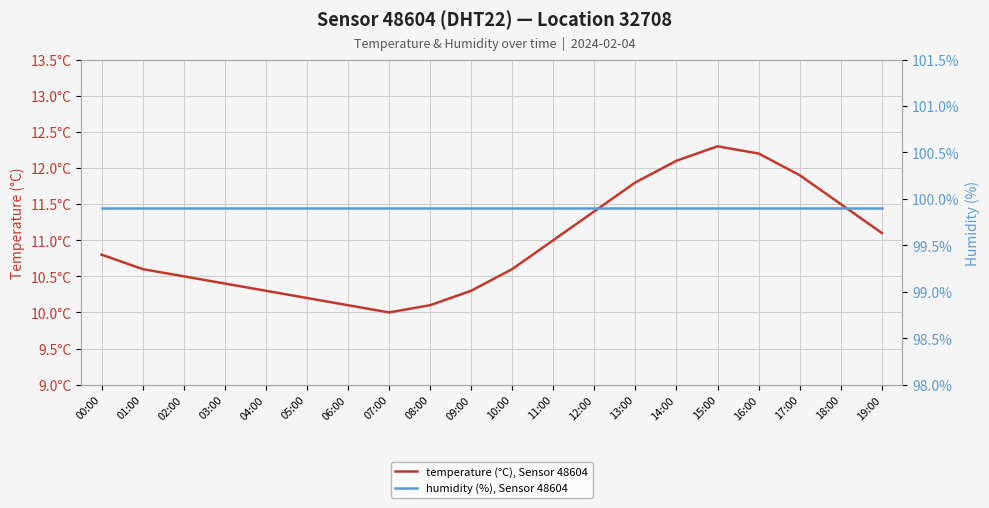

What are all the series names shown in the legend?

temperature (°C), Sensor 48604, humidity (%), Sensor 48604